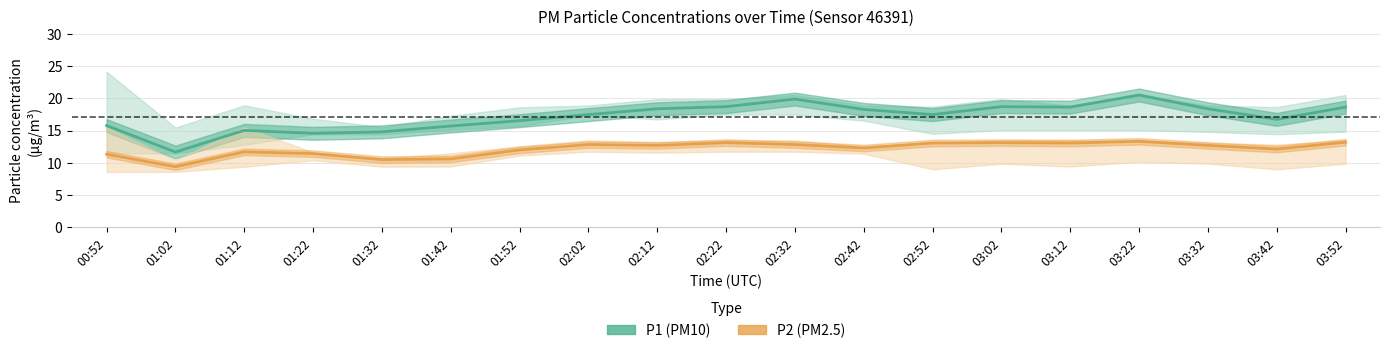

True or false: P2 has a value of 13.2 at 03:52.

True